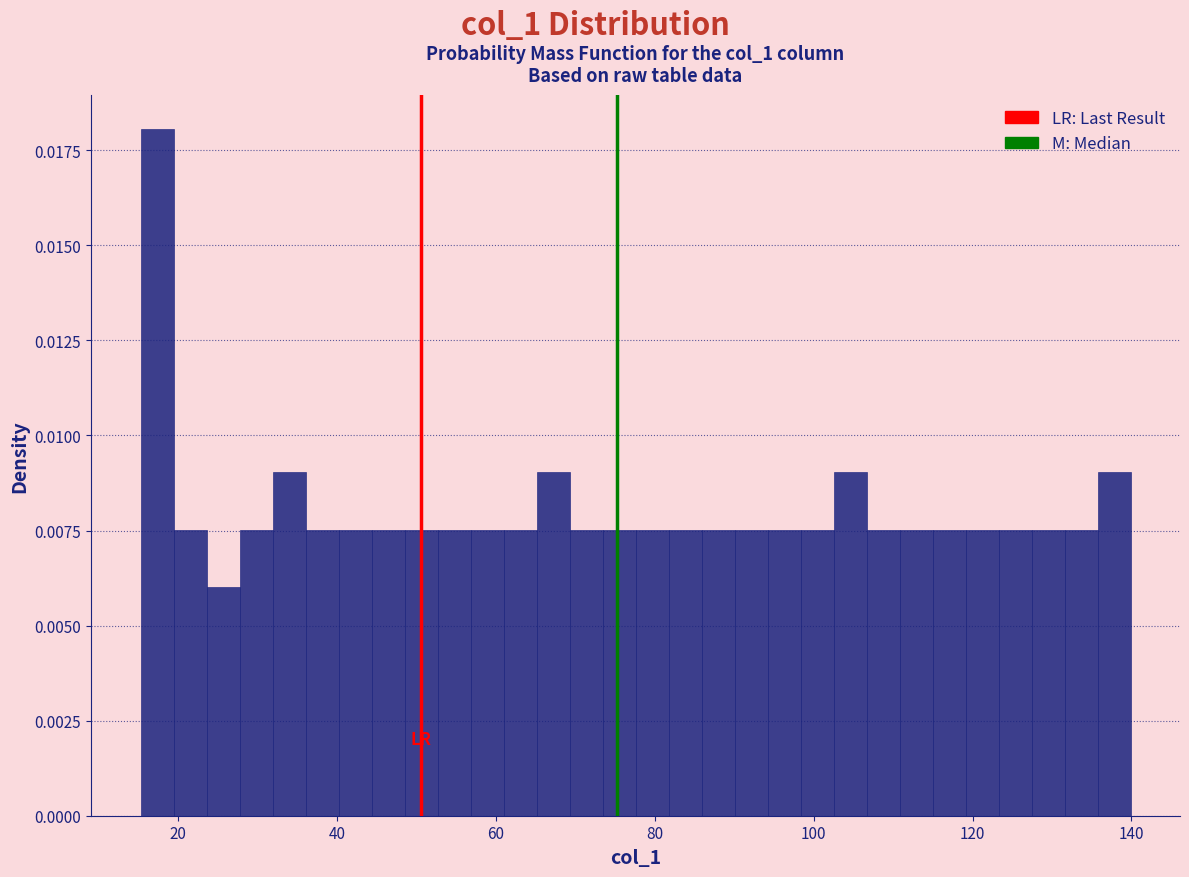

Read against the x-axis, roughly where is the centre of the tallest bar?

18